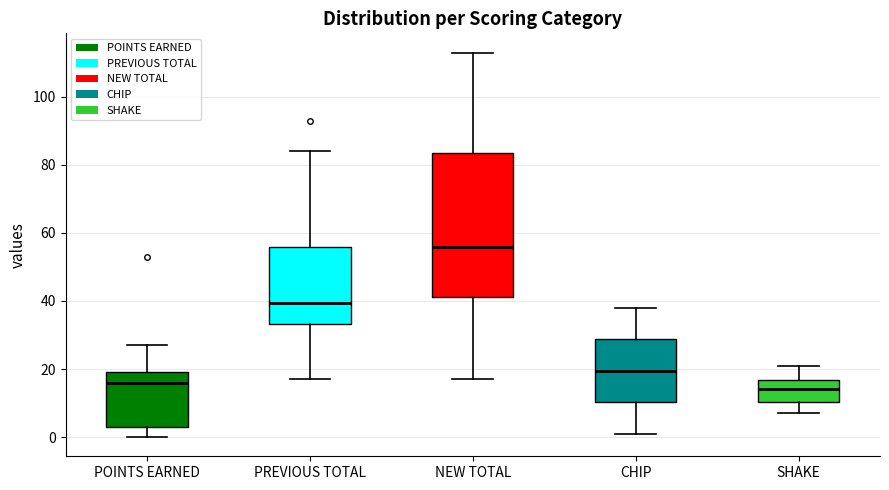

Which box's median line is the lowest?

SHAKE